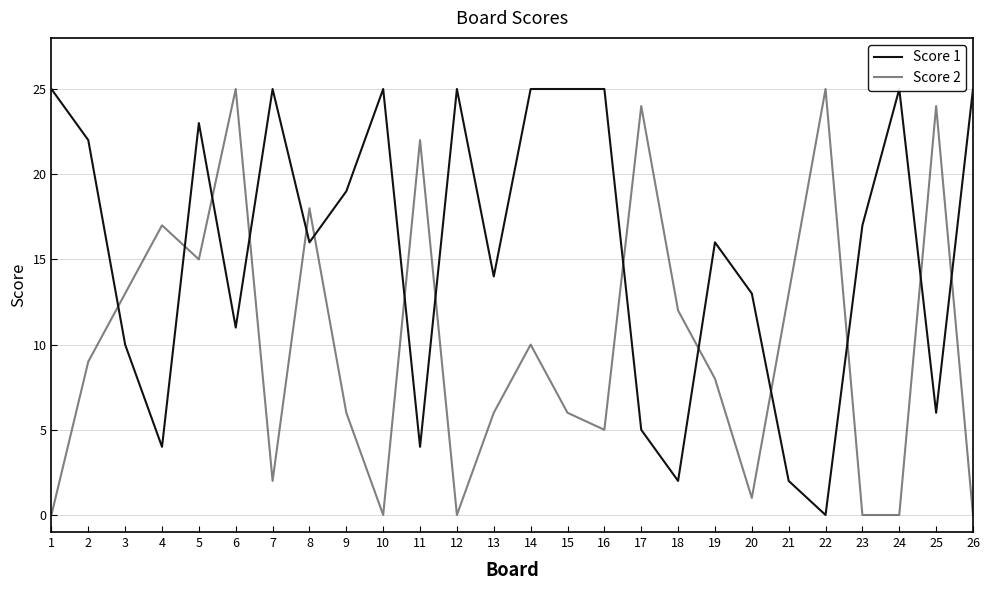

The Score 1 series shows 10 at 10. True or false?

False